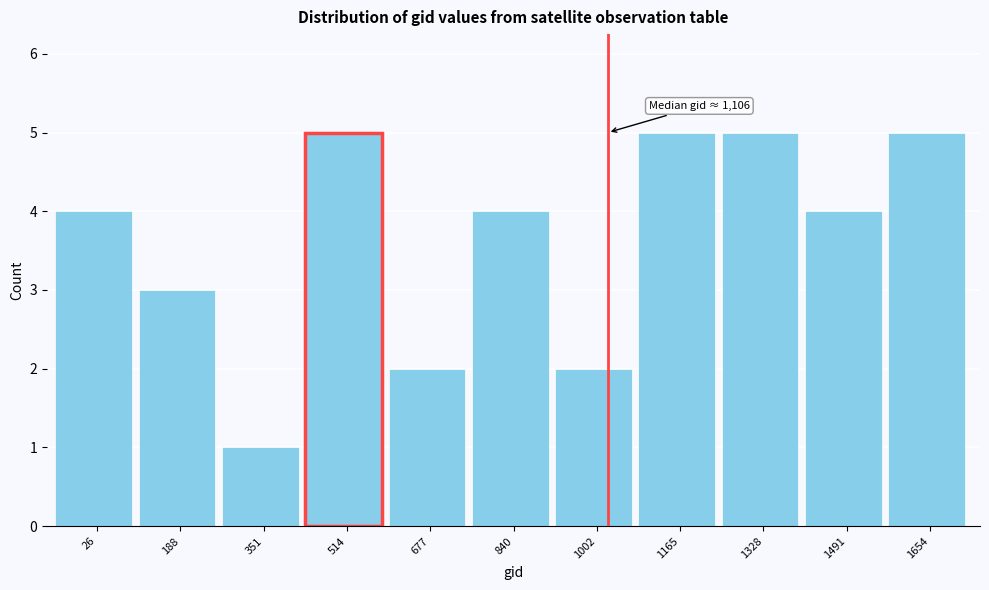

Reading left to right, list all the values displayed in this chart.

4	3	1	5	2	4	2	5	5	4	5